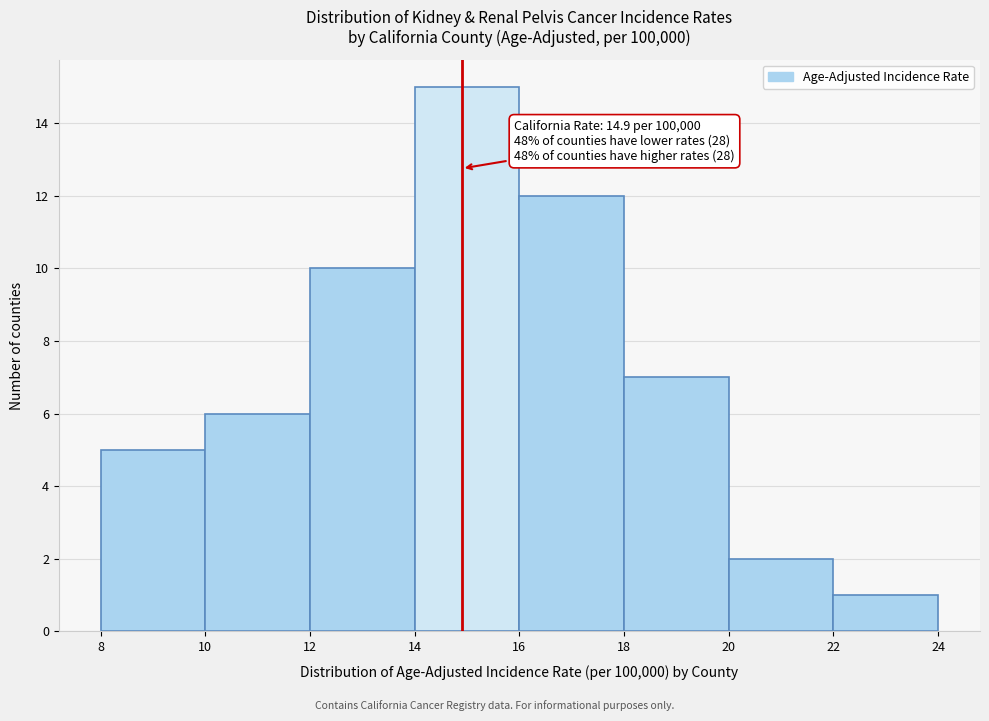

Which range on the x-axis has the tallest bar?

14 to 16